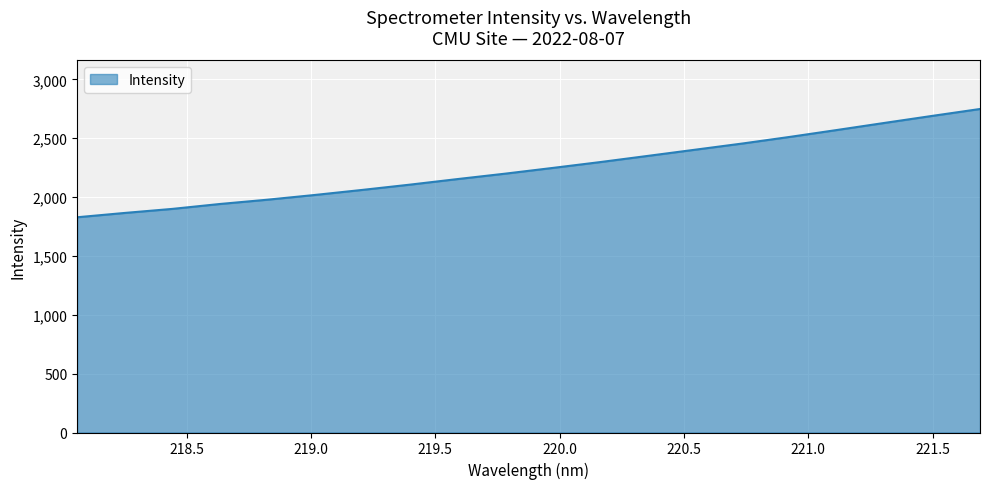

Does the chart display data point markers on the line(s)?

No